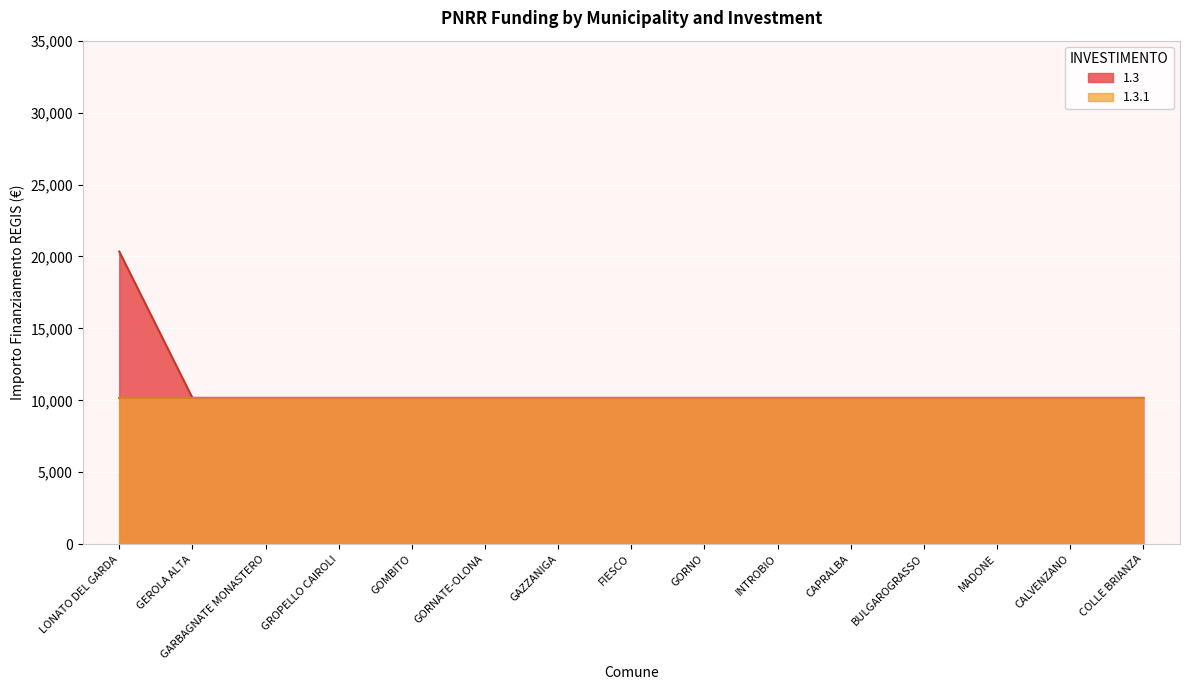

At which label is the value closest to 15258?

LONATO DEL GARDA